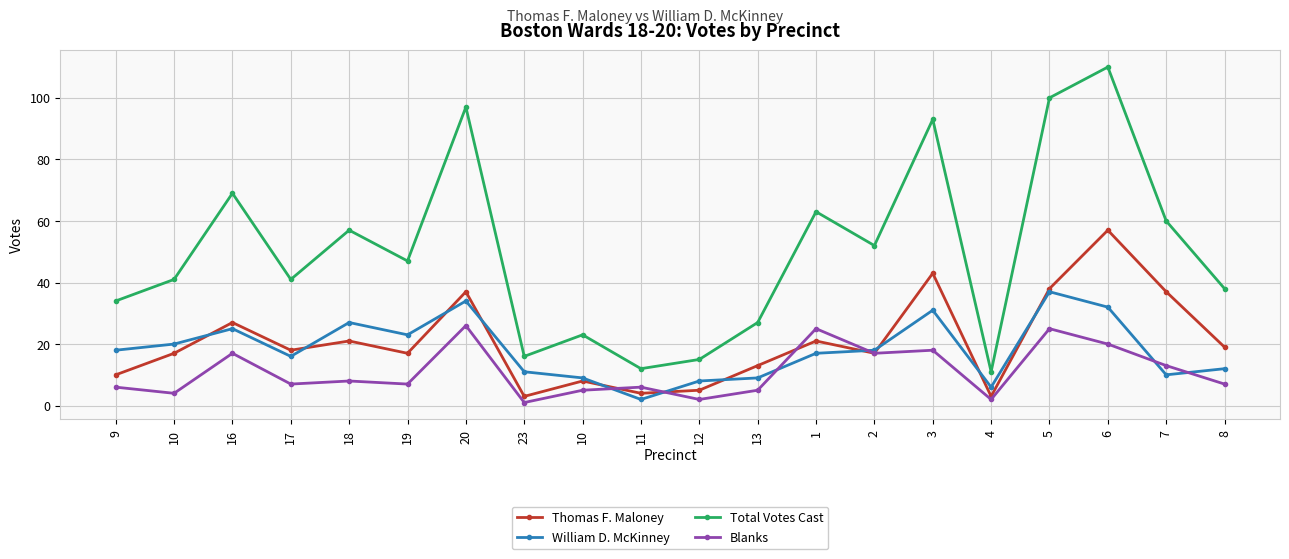

What are all the series names shown in the legend?

Thomas F. Maloney, William D. McKinney, Total Votes Cast, Blanks